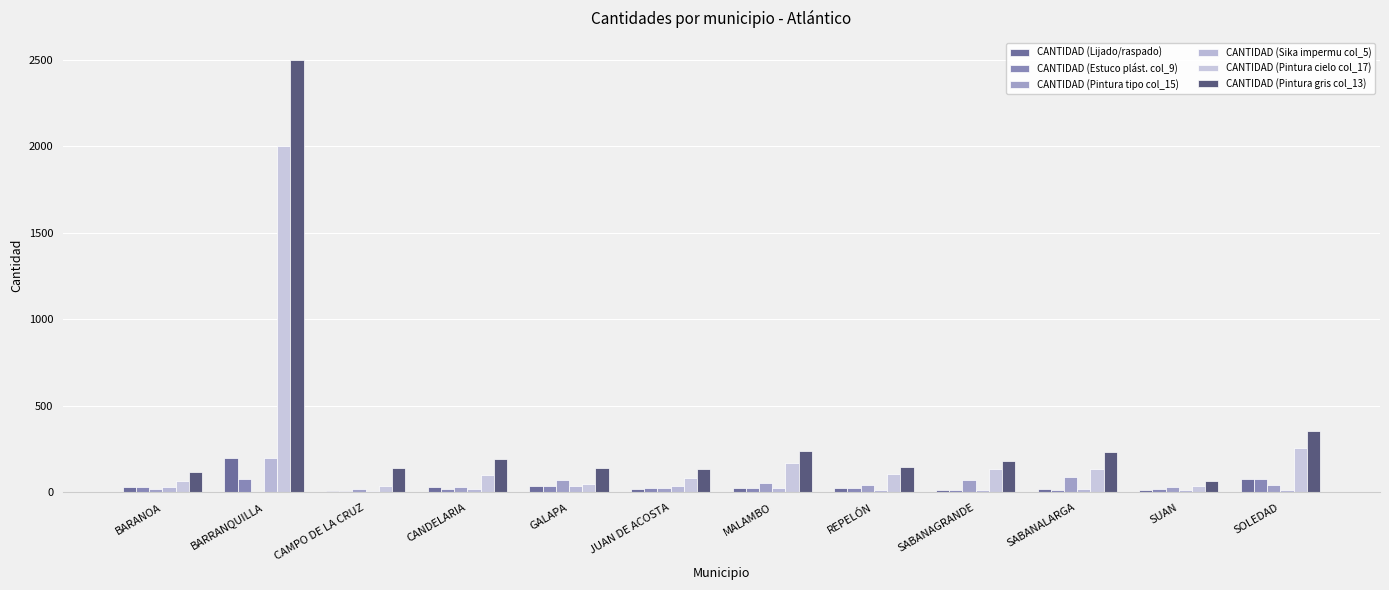

What is the lowest value of the CANTIDAD (Lijado/raspado) series?

11.2